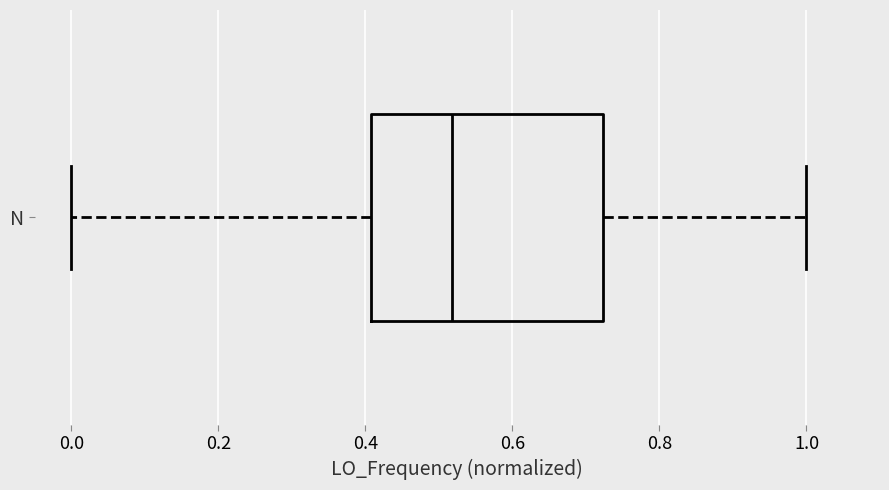

Transcribe this box plot: give where the median line is, the range the box spans, and where the two whiskers end, as read against the x-axis. The values are not printed on the chart, so give them approximately, as read against the axis.

median 0.52, box 0.40 to 0.72, whiskers 0.00 to 1.00